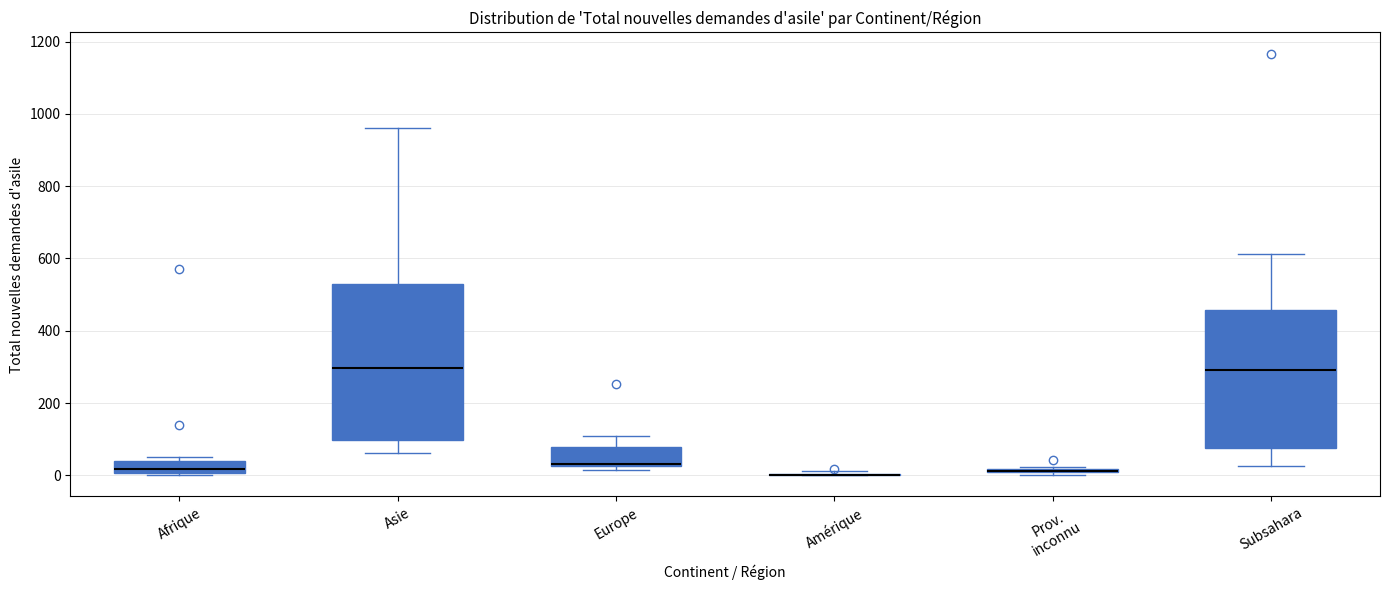

Which box is the tallest, from its lower edge to its upper edge?

Asie